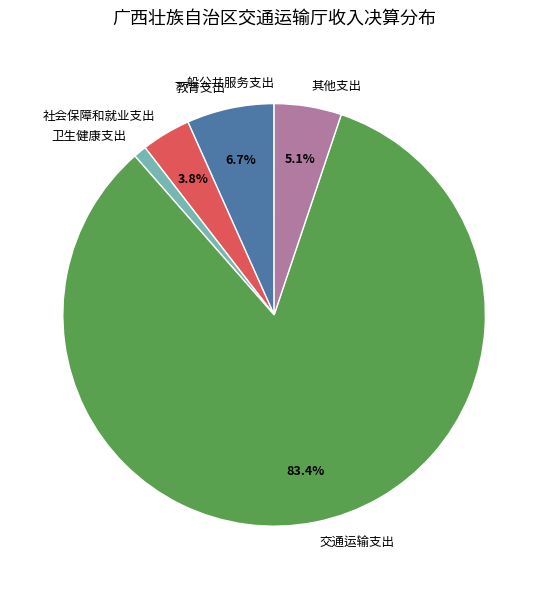

To the nearest percent, what percentage of the pie is 其他支出?

5%